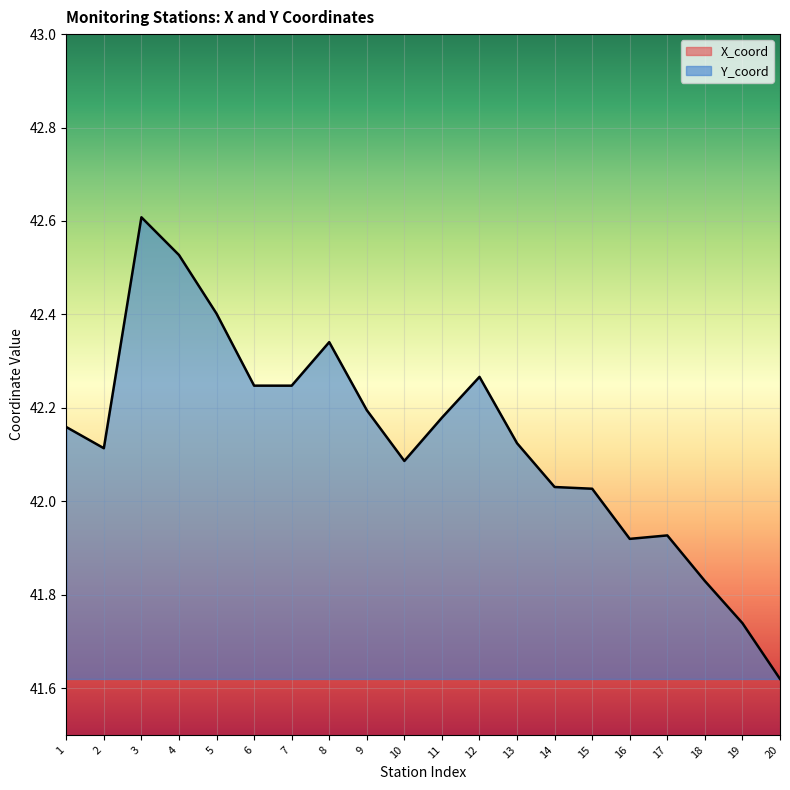

Which series changed the most between 8 and 12?

X_coord